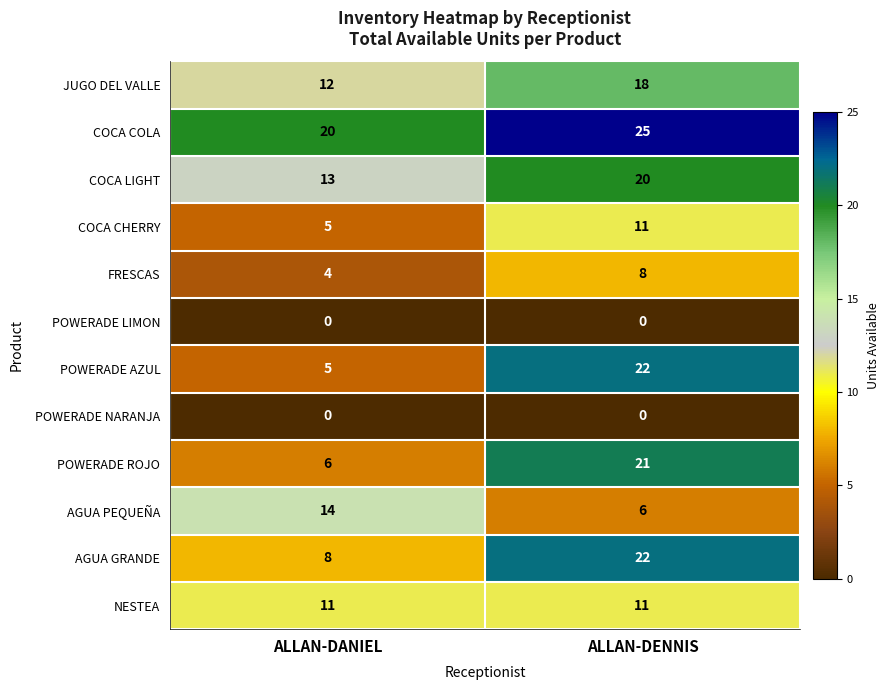

True or false: NESTEA has a value of 11 at ALLAN-DENNIS.

True